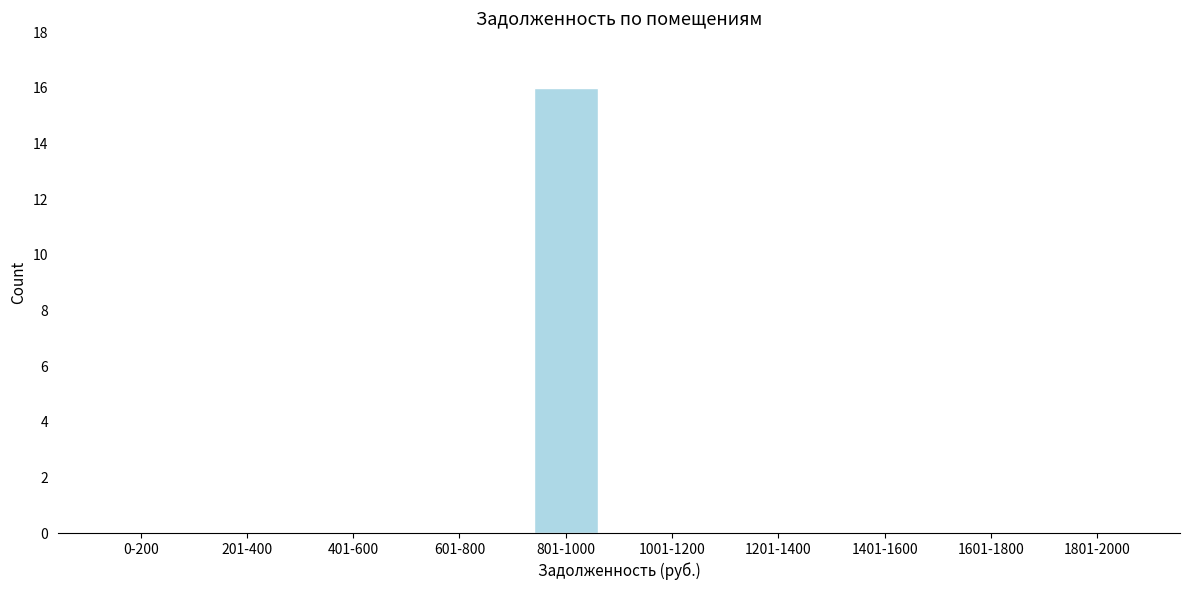

Reading left to right, extract all data points from this chart.

0-200=0	201-400=0	401-600=0	601-800=0	801-1000=16	1001-1200=0	1201-1400=0	1401-1600=0	1601-1800=0	1801-2000=0